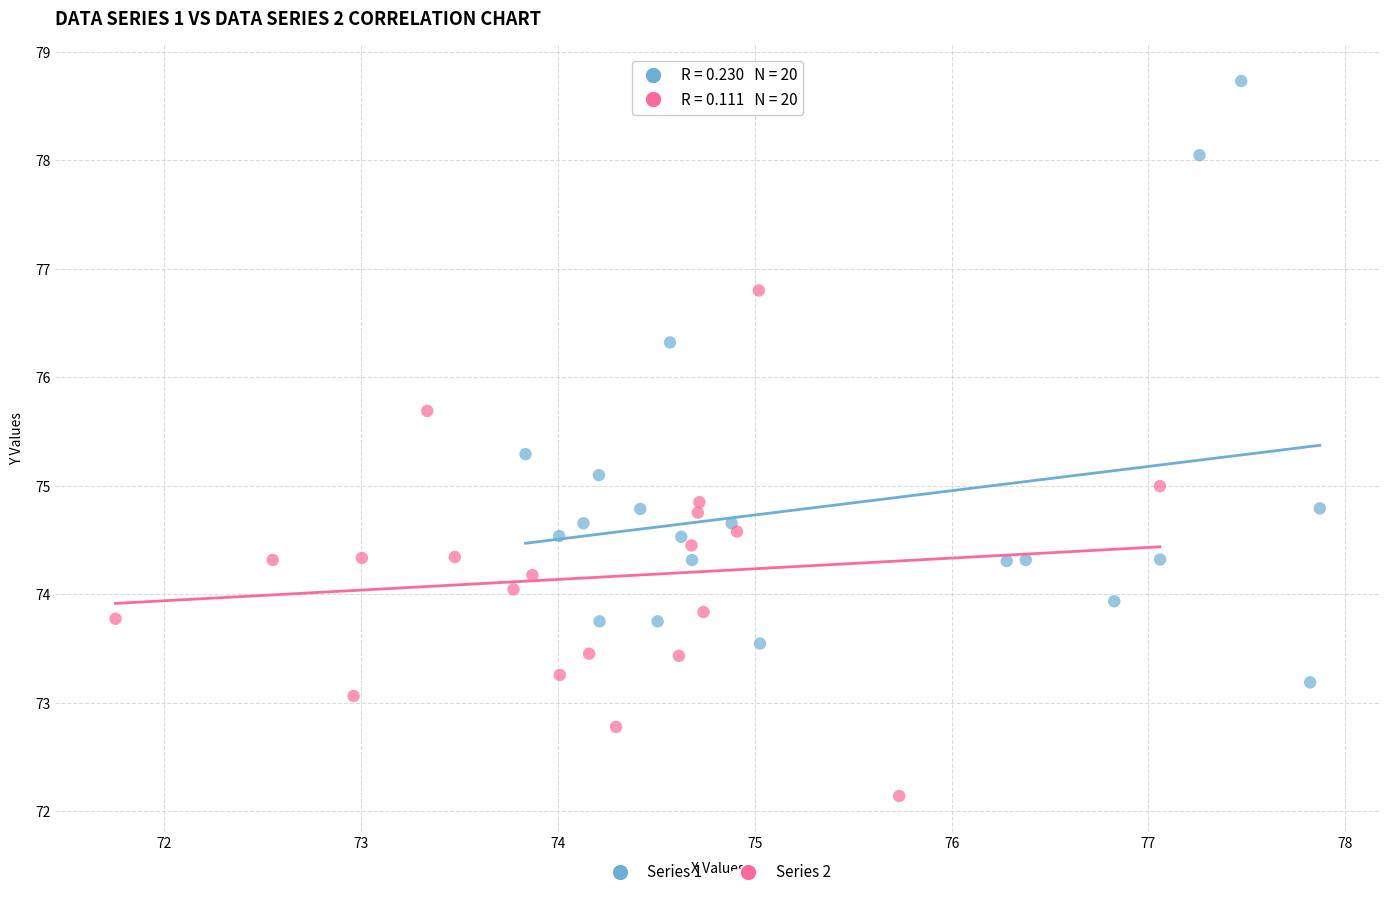

Which series reaches the maximum Y coordinate?

Series 1